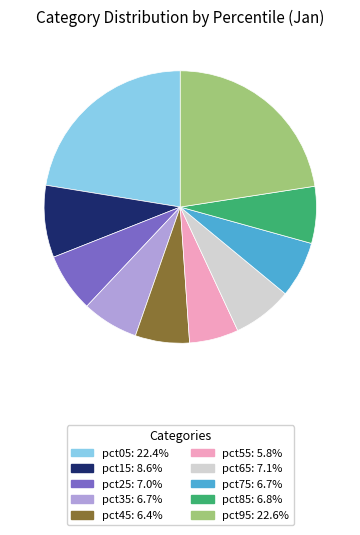

Does pct05 account for over 50% of the chart?

No